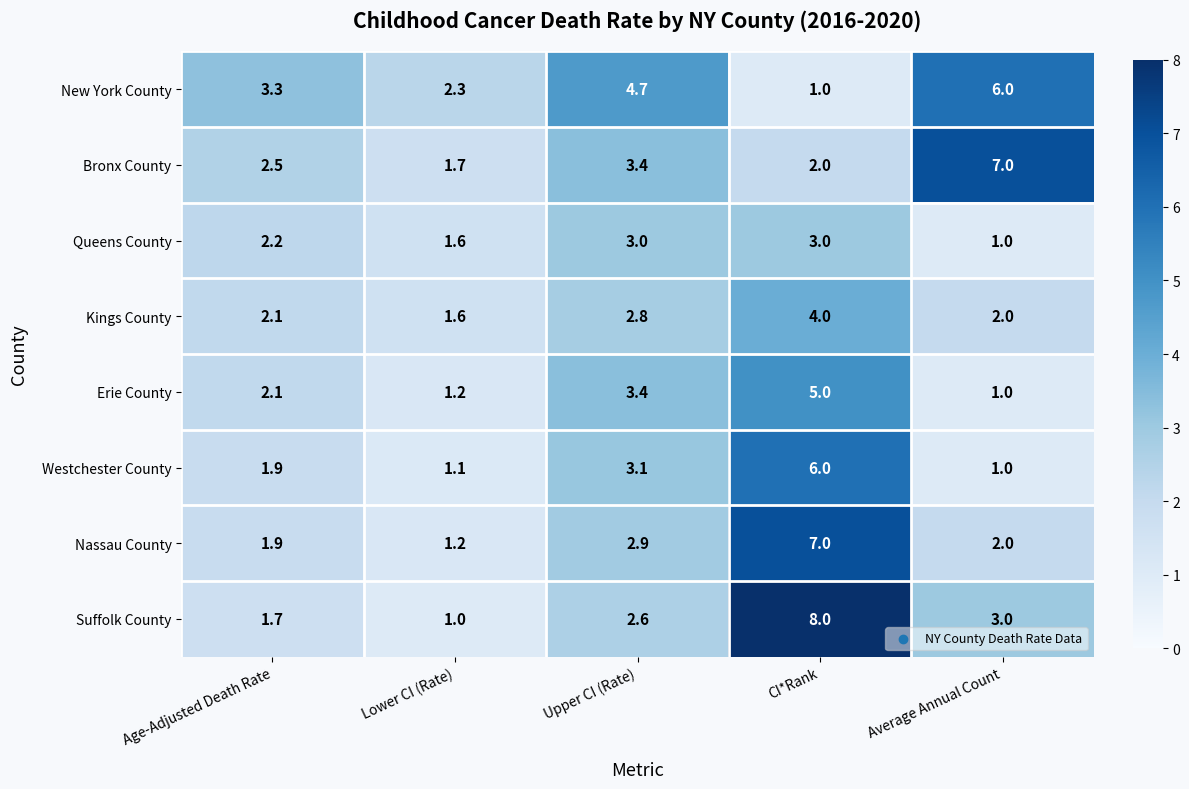

At how many categories does at least one series exceed 2?

5